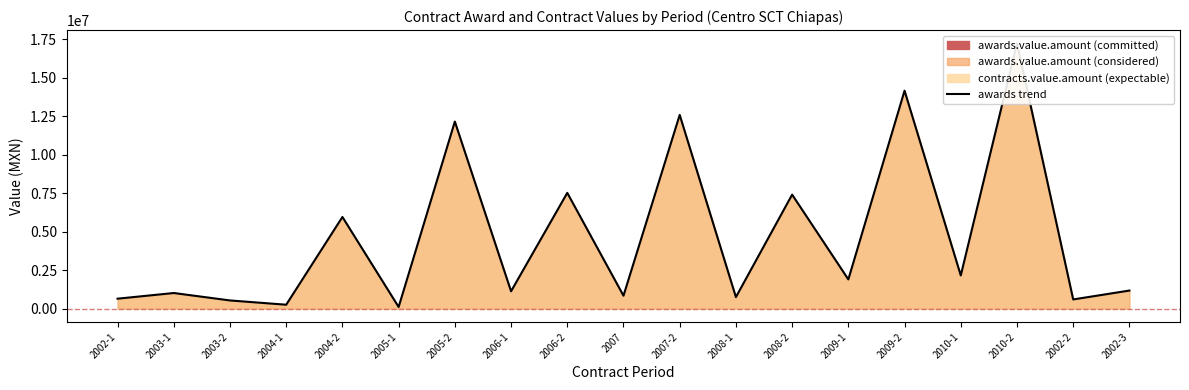

How many lines are shown in the chart?

1